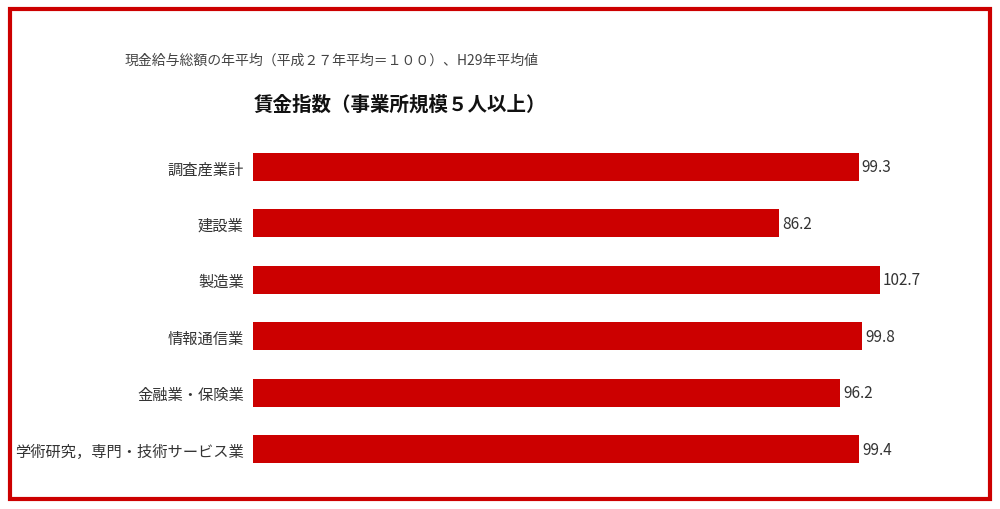

Reading top to bottom, list all the values displayed in this chart.

99.3	86.2	102.7	99.8	96.2	99.4